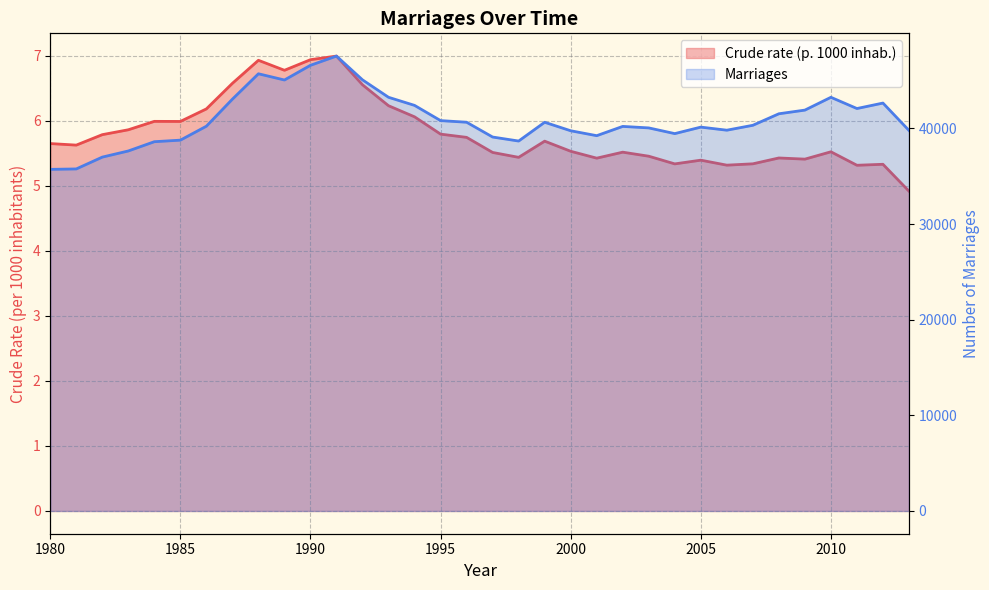

Reading left to right, list all the values displayed in this chart.

Crude rate (p. 1000 inhab.): 5.7	5.6	5.8	5.9	6.0	6.0	6.2	6.6	6.9	6.8	6.9	7.0	6.6	6.2	6.1	5.8	5.7	5.5	5.4	5.7	5.5	5.4	5.5	5.5	5.3	5.4	5.3	5.3	5.4	5.4	5.5	5.3	5.3	4.9
Marriages: 35721.0	35766.0	37003.0	37645.0	38614.0	38776.0	40234.0	43063.0	45717.0	45066.0	46603.0	47567.0	45080.0	43257.0	42411.0	40820.0	40649.0	39102.0	38683.0	40646.0	39758.0	39244.0	40213.0	40056.0	39460.0	40139.0	39817.0	40330.0	41534.0	41918.0	43257.0	42083.0	42654.0	39794.0